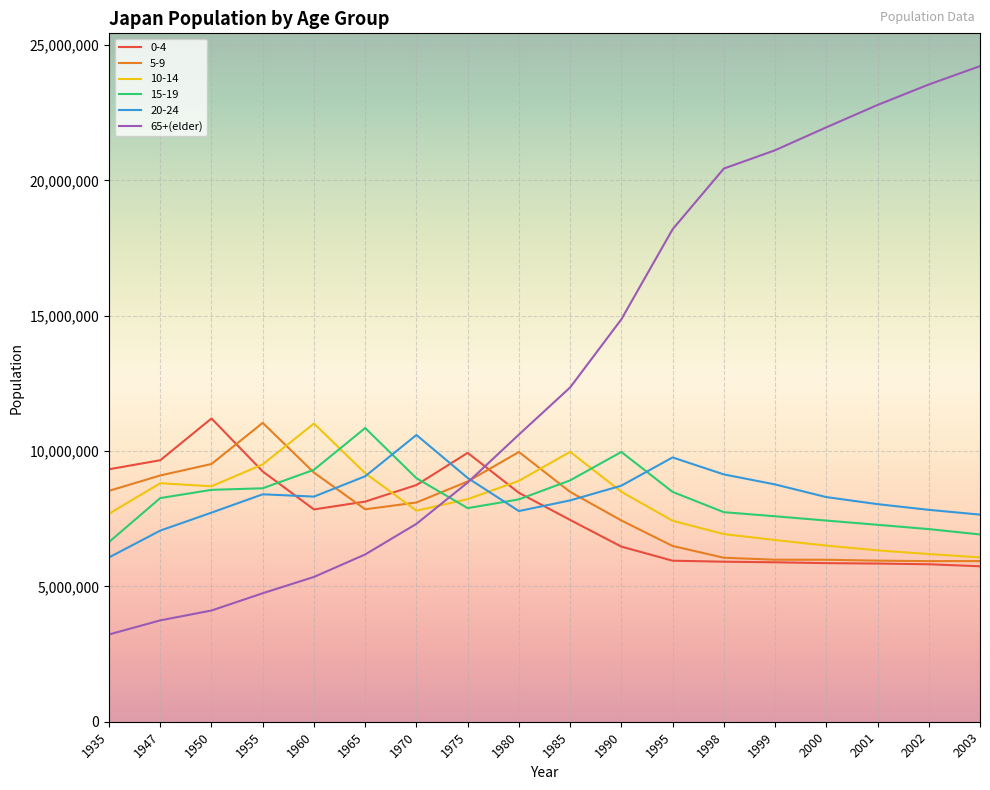

What is the approximate value of 65+(elder) at 2003, to the nearest 50?

24224000